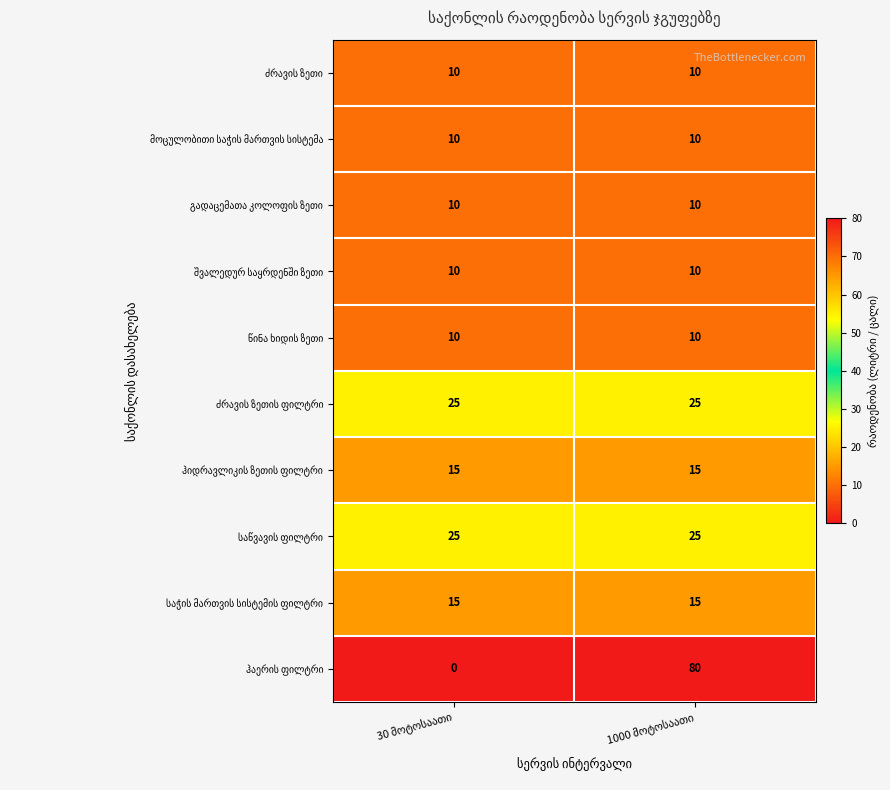

Which label corresponds to the largest value in the chart?

1000 მოტოსაათი